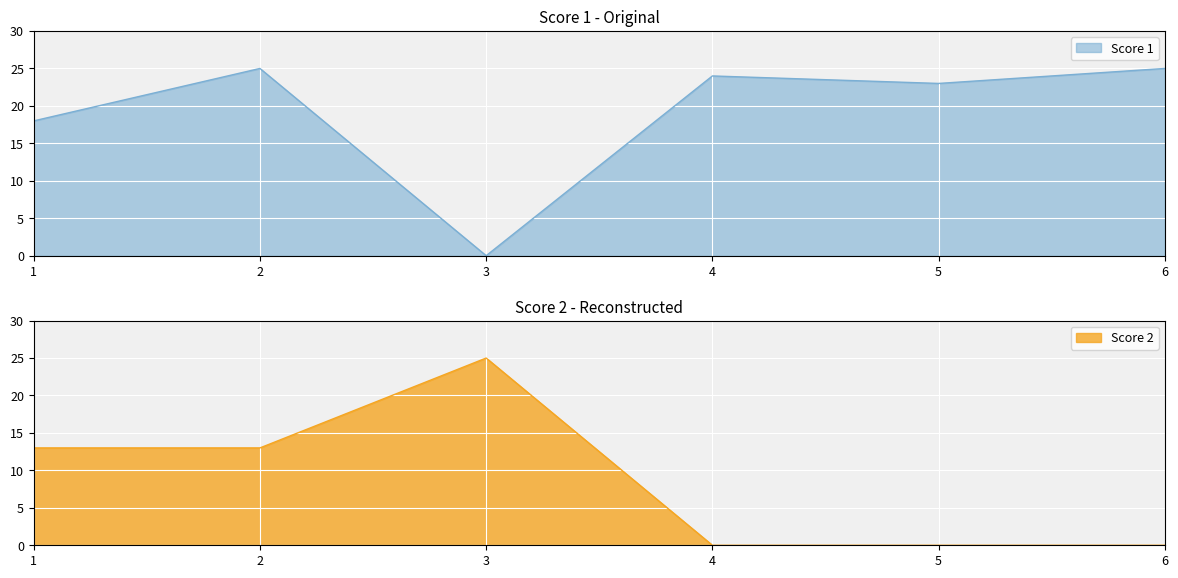

What value does the Score 1 series have at 4?

24